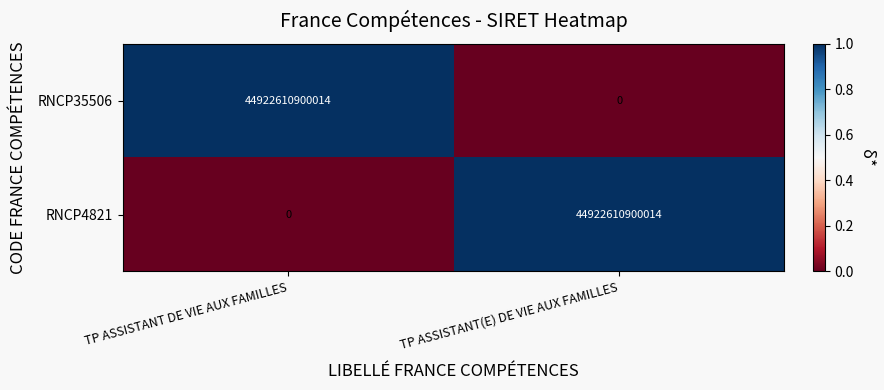

What is the spread (max minus min) of values at TP ASSISTANT DE VIE AUX FAMILLES?

44922610900014